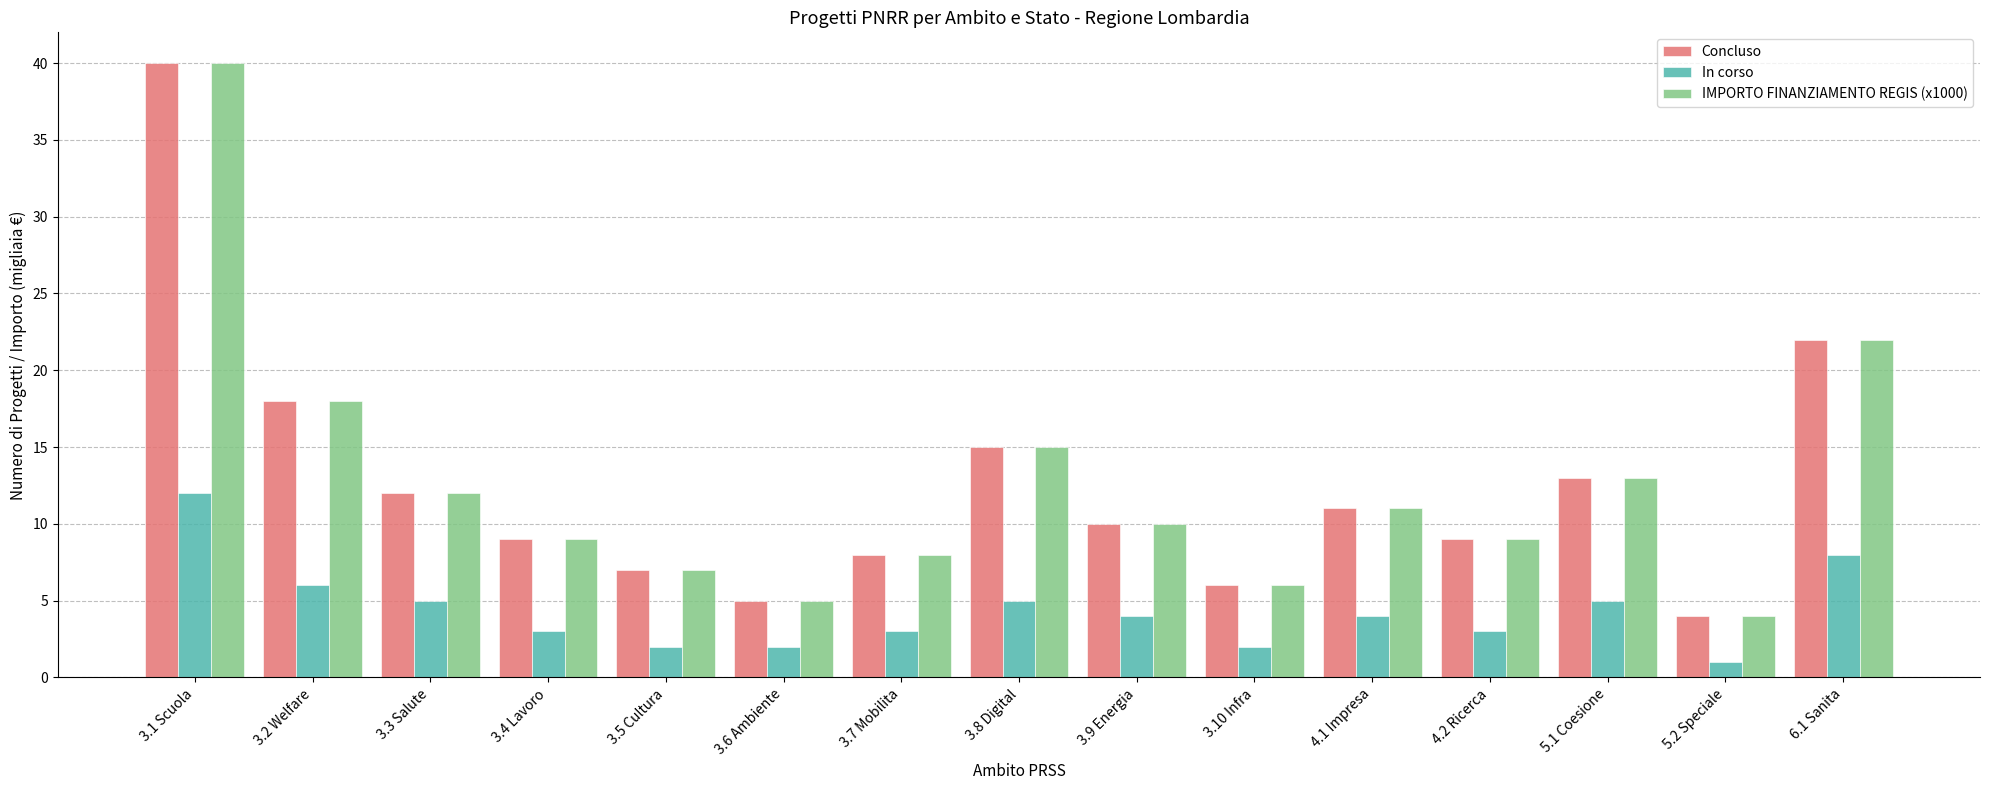

True or false: In corso has a value of 9 at 3.2 Welfare.

False